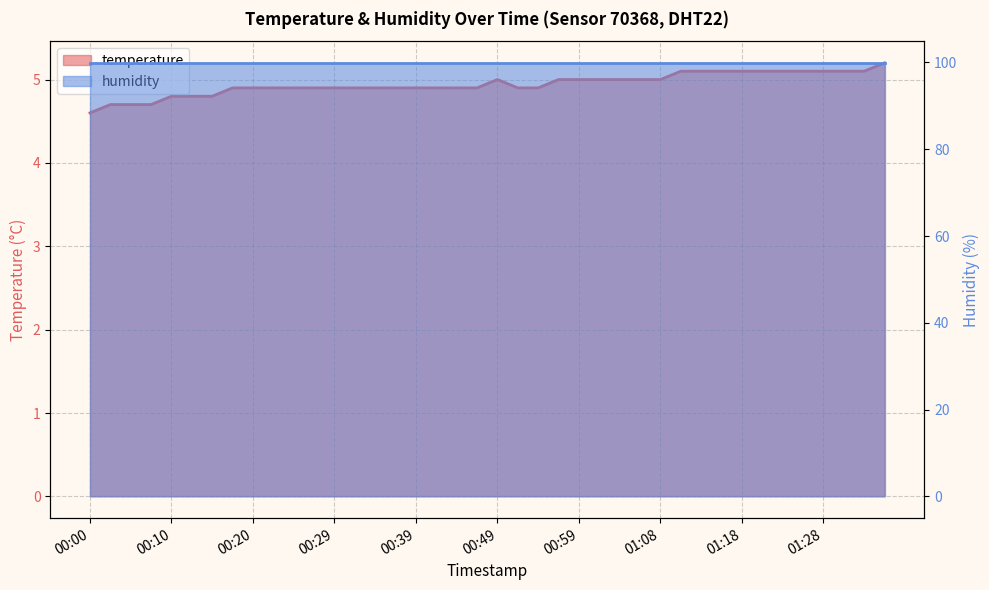

How many points are higher than both their immediate neighbors (excluding endpoints)?

1